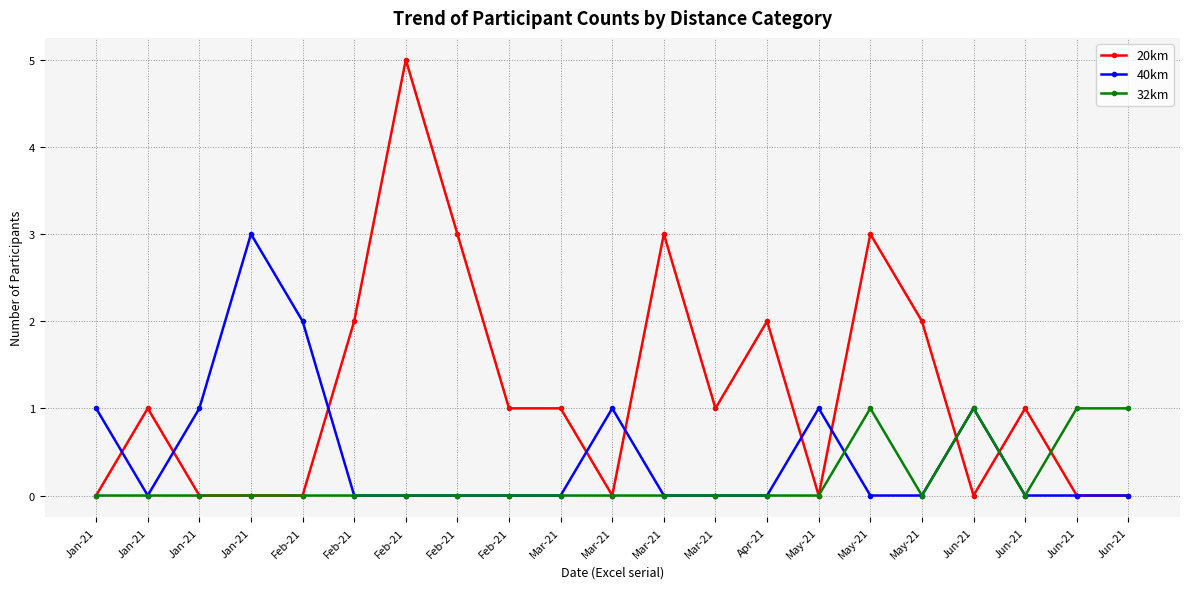

What is the difference between the highest and lowest values at May-21?

1